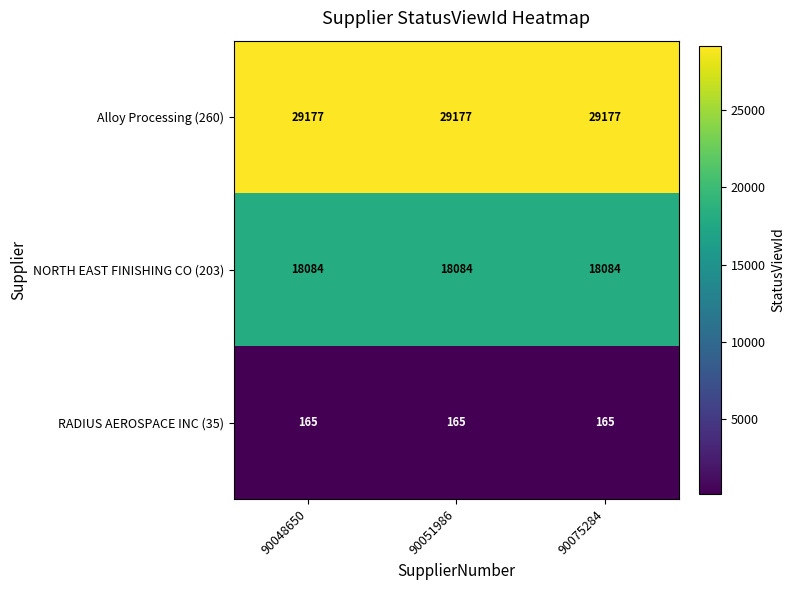

Rank the series by their average value, from highest to lowest.

Alloy Processing (260), NORTH EAST FINISHING CO (203), RADIUS AEROSPACE INC (35)